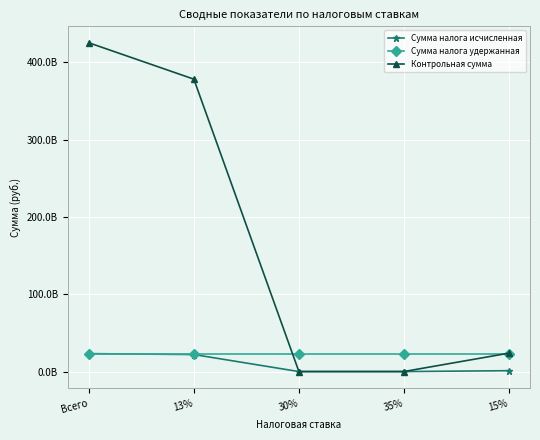

What are all the series names shown in the legend?

Сумма налога исчисленная, Сумма налога удержанная, Контрольная сумма